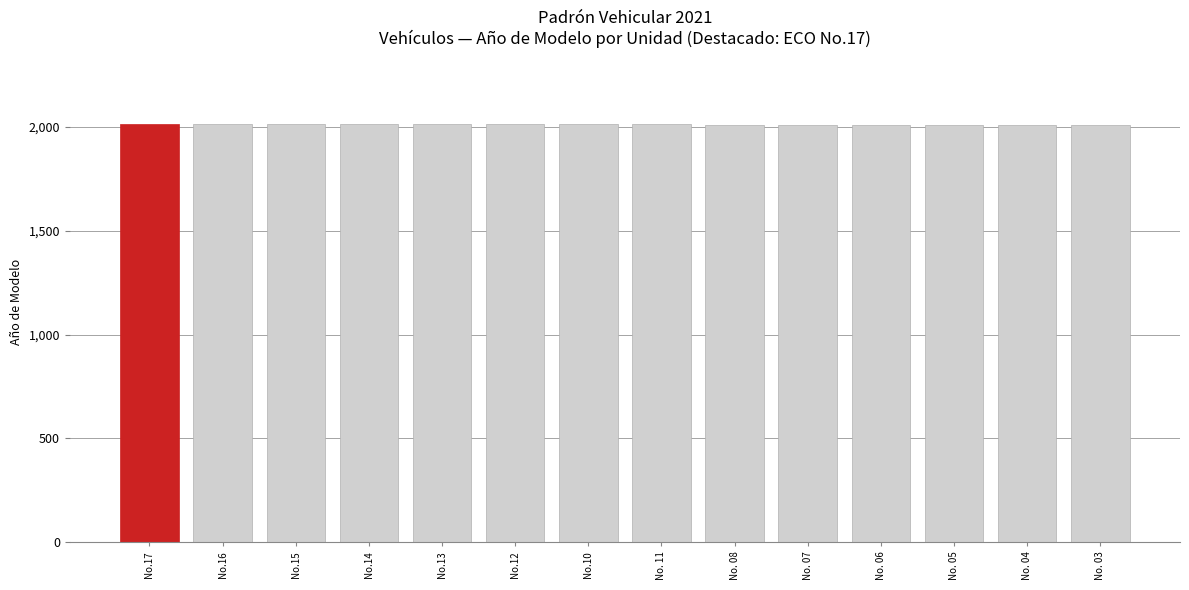

What is the difference between the maximum and second lowest values?

5